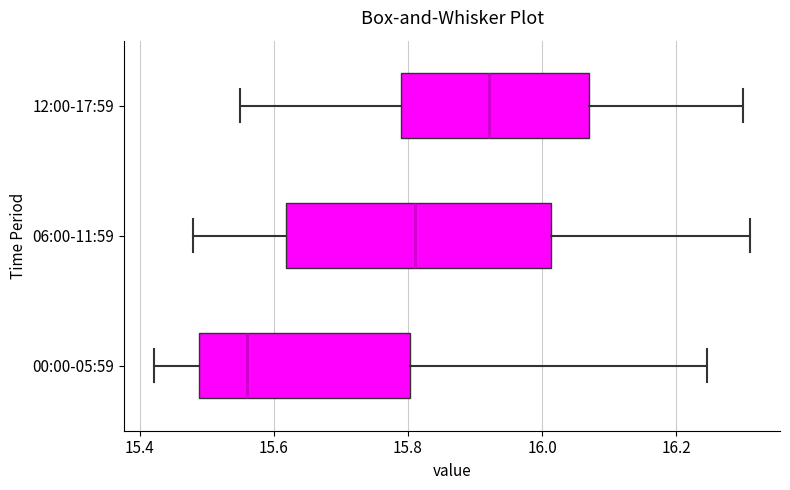

Reading bottom to top, transcribe this box plot: for each box, give where its median line is, the range the box spans, and where its two whiskers end, as read against the x-axis. The values are not printed on the chart, so give them approximately, as read against the axis.

00:00-05:59: median 15.56, box 15.48 to 15.80, whiskers 15.42 to 16.24
06:00-11:59: median 15.82, box 15.62 to 16.02, whiskers 15.48 to 16.32
12:00-17:59: median 15.92, box 15.80 to 16.08, whiskers 15.56 to 16.30